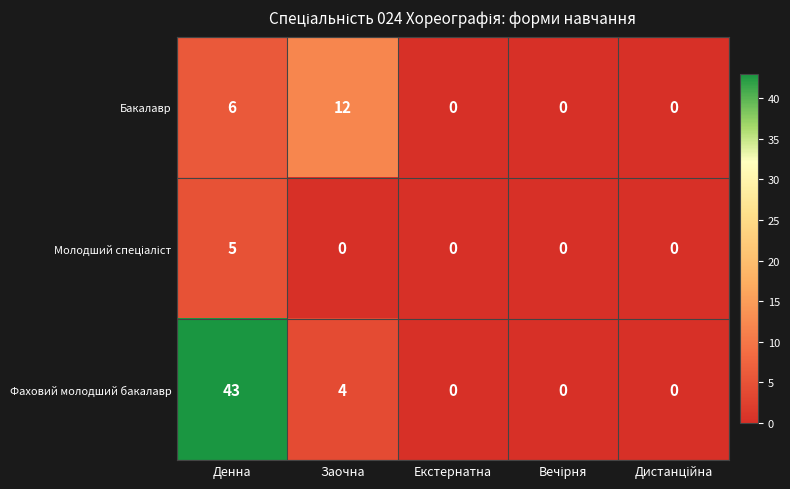

The value of Бакалавр at Заочна is 12. True or false?

True